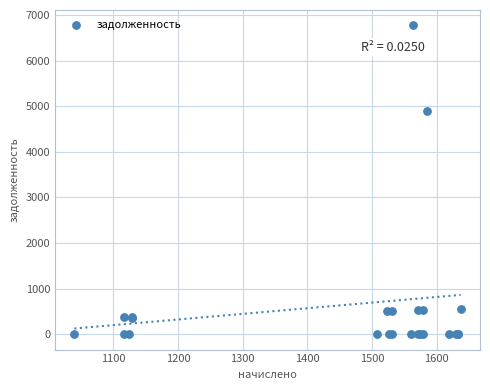

What Y value in the scatter plot is closest to 3387?

4894.5